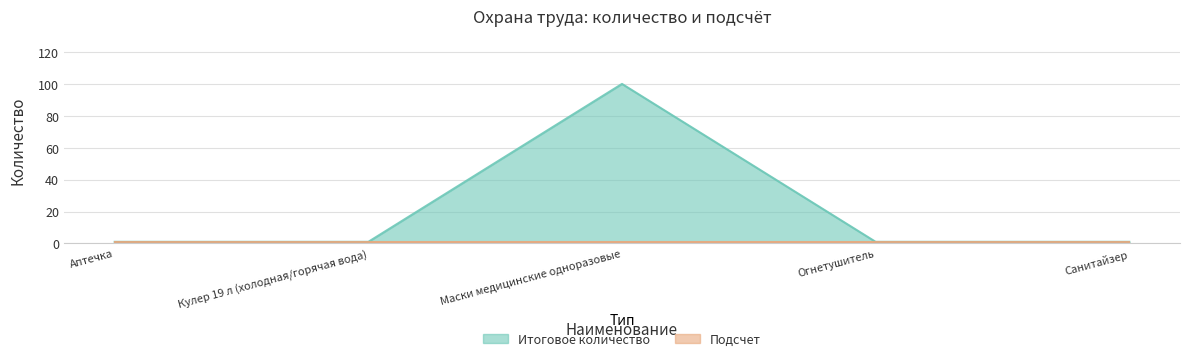

At which category does the chart reach its peak across all series?

Маски медицинские одноразовые